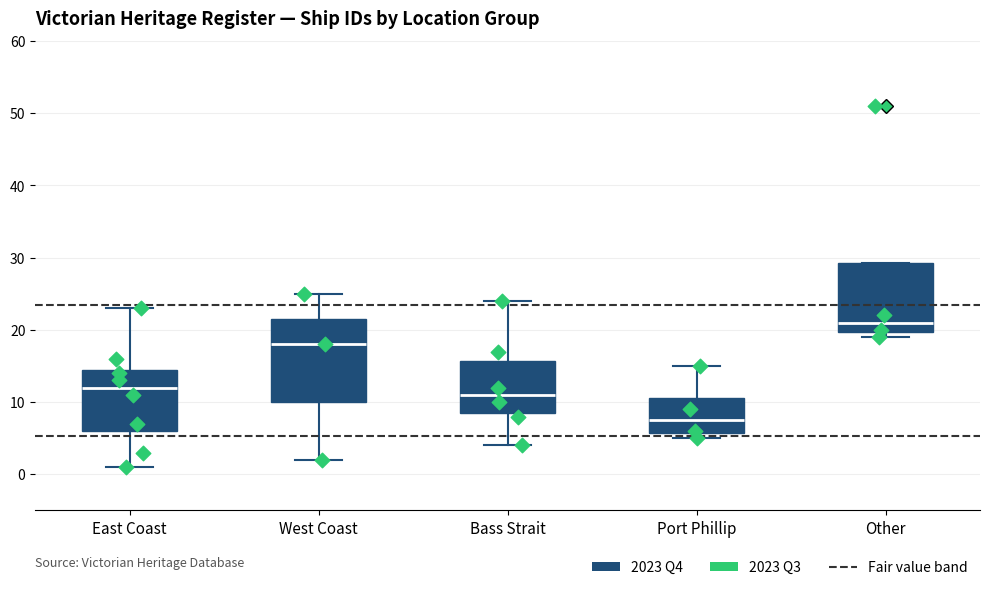

Which box's median line is the highest?

Other